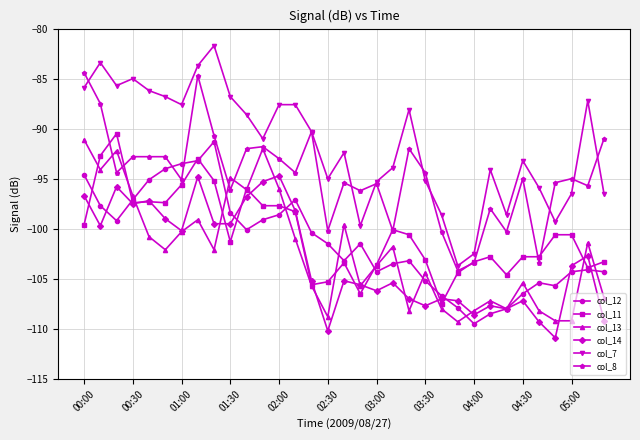

Which series has the widest spread of values?

col_7